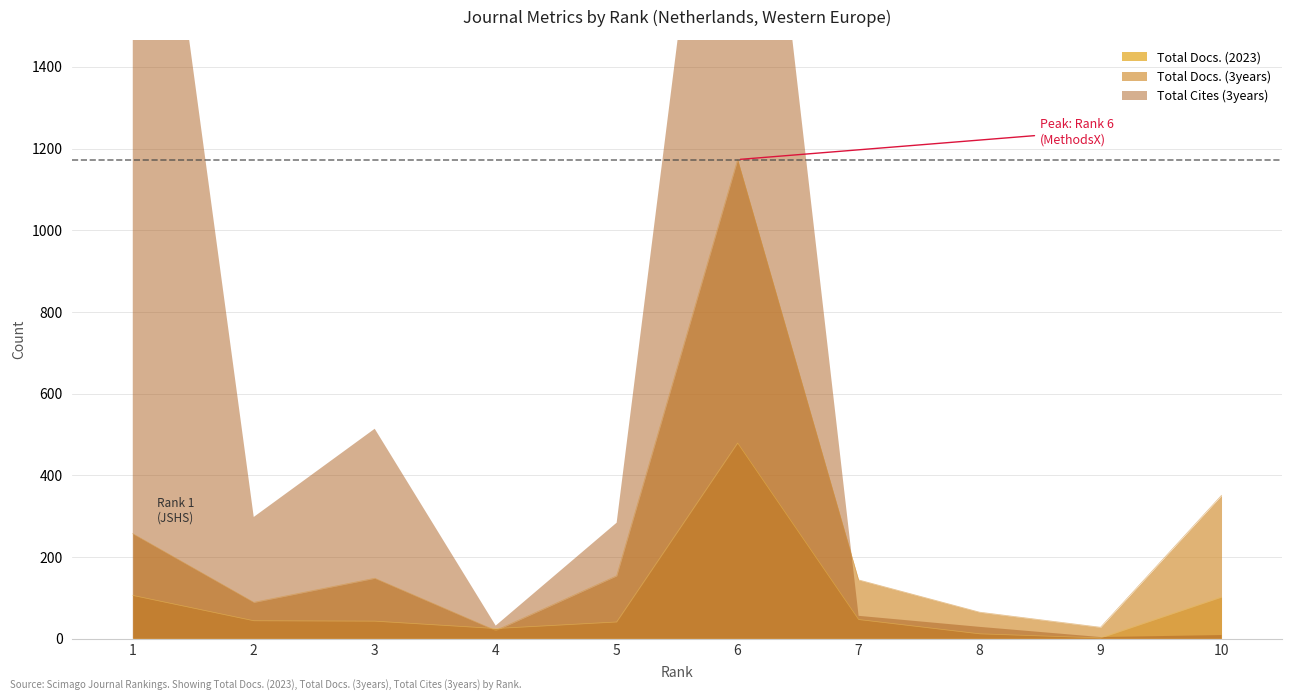

What is the difference between the Total Docs. (2023) values at 6 and 2?

435